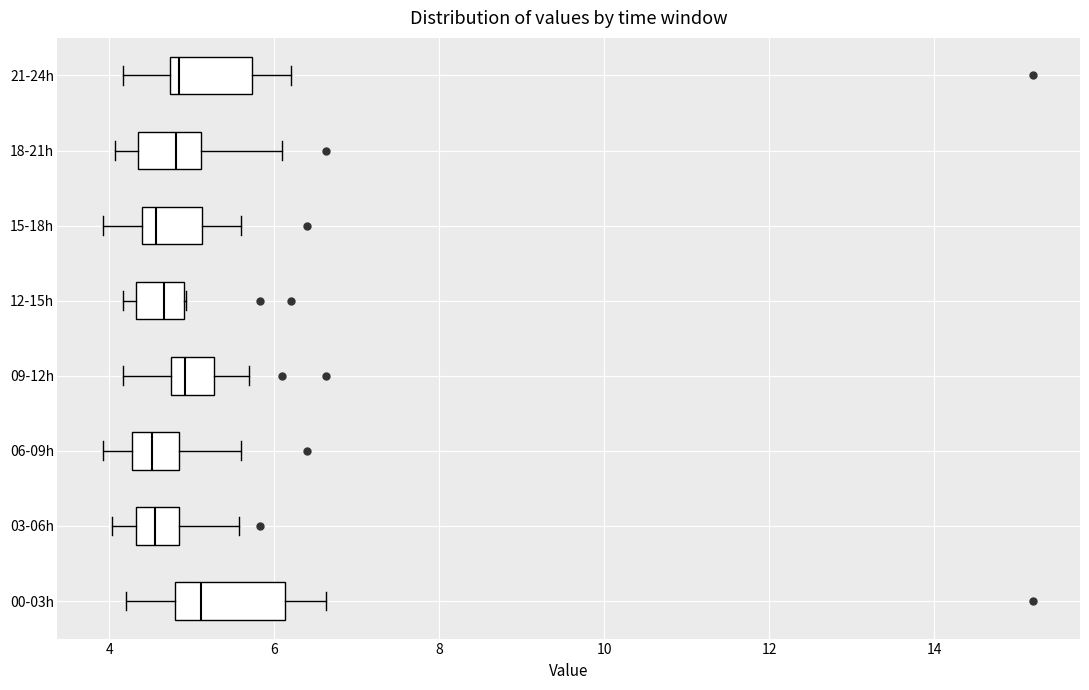

Reading bottom to top, transcribe this box plot: for each box, give where its median line is, the range the box spans, and where its two whiskers end, as read against the x-axis. The values are not printed on the chart, so give them approximately, as read against the axis.

00-03h: median 5.2, box 4.8 to 6.2, whiskers 4.2 to 6.6
03-06h: median 4.6, box 4.4 to 4.8, whiskers 4.0 to 5.6
06-09h: median 4.6, box 4.2 to 4.8, whiskers 4.0 to 5.6
09-12h: median 5.0, box 4.8 to 5.2, whiskers 4.2 to 5.8
12-15h: median 4.6, box 4.4 to 5.0, whiskers 4.2 to 5.0
15-18h: median 4.6, box 4.4 to 5.2, whiskers 4.0 to 5.6
18-21h: median 4.8, box 4.4 to 5.2, whiskers 4.0 to 6.2
21-24h: median 4.8 (just right of the box's left edge), box 4.8 to 5.8, whiskers 4.2 to 6.2